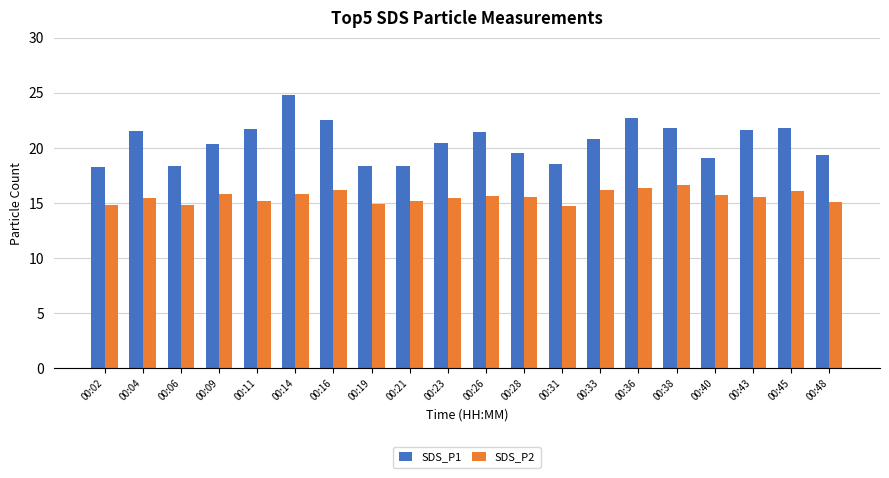

Which series changed the most between 00:14 and 00:43?

SDS_P1